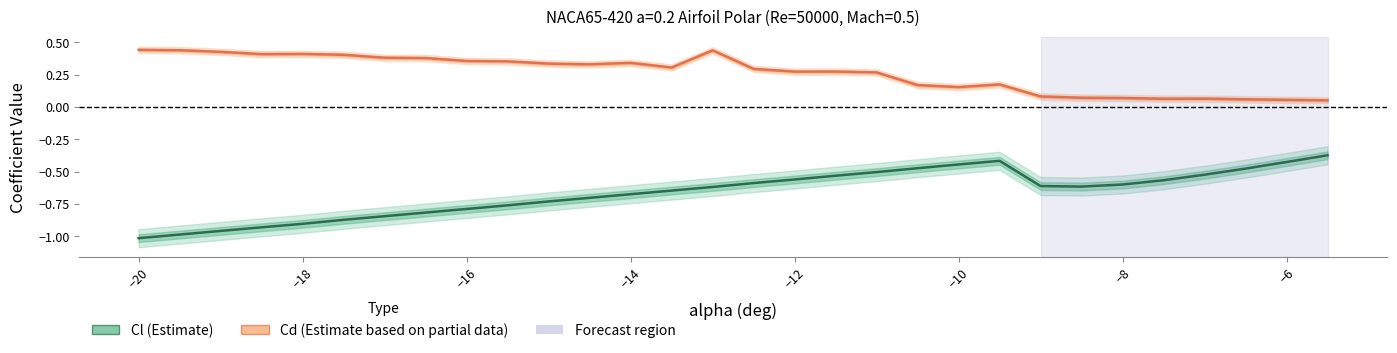

At how many categories does at least one series exceed 0?

30